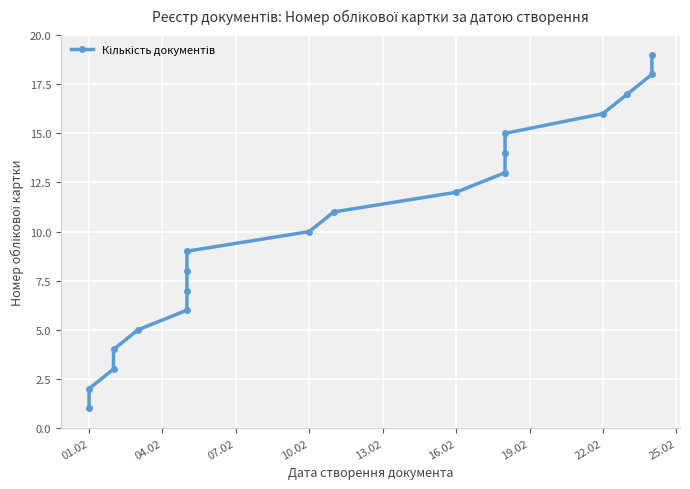

The value at 01.02 is 2. True or false?

False